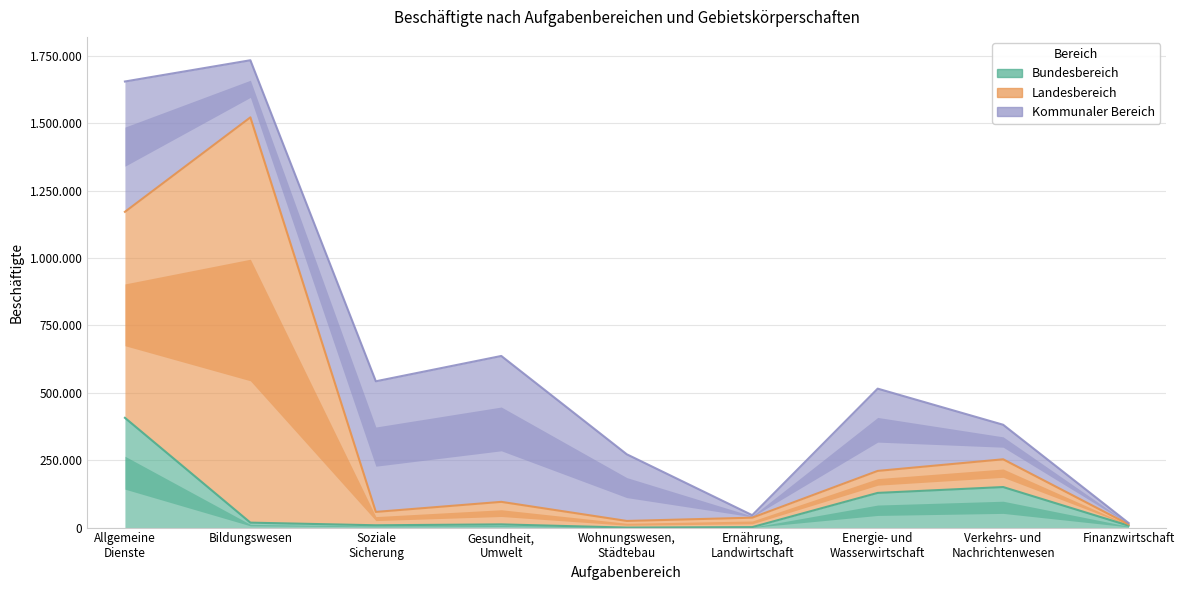

Where does the Kommunaler Bereich series first go above 247380?

Allgemeine
Dienste